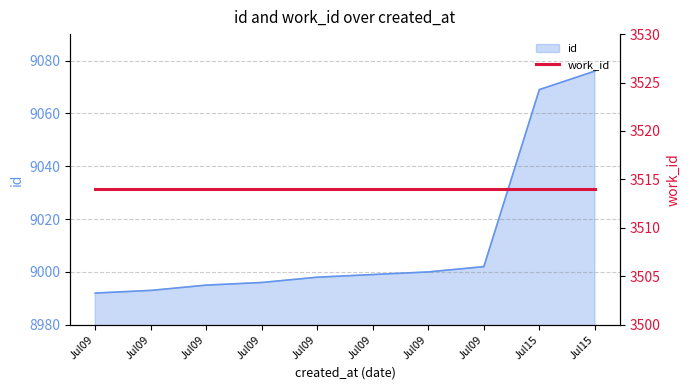

What is the difference between the second highest and minimum values?

77